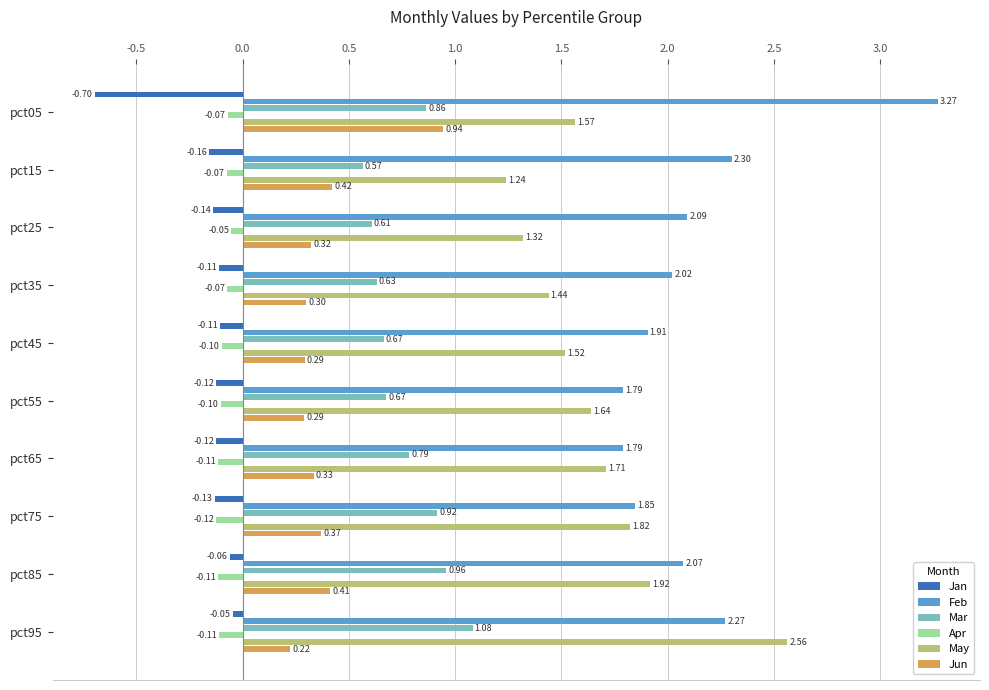

At which category is the sum across all series the highest?

pct95